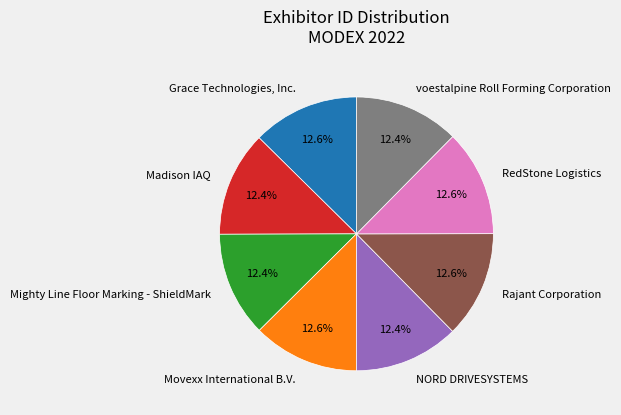

The Mighty Line Floor Marking - ShieldMark slice represents 6% of the pie. True or false?

False